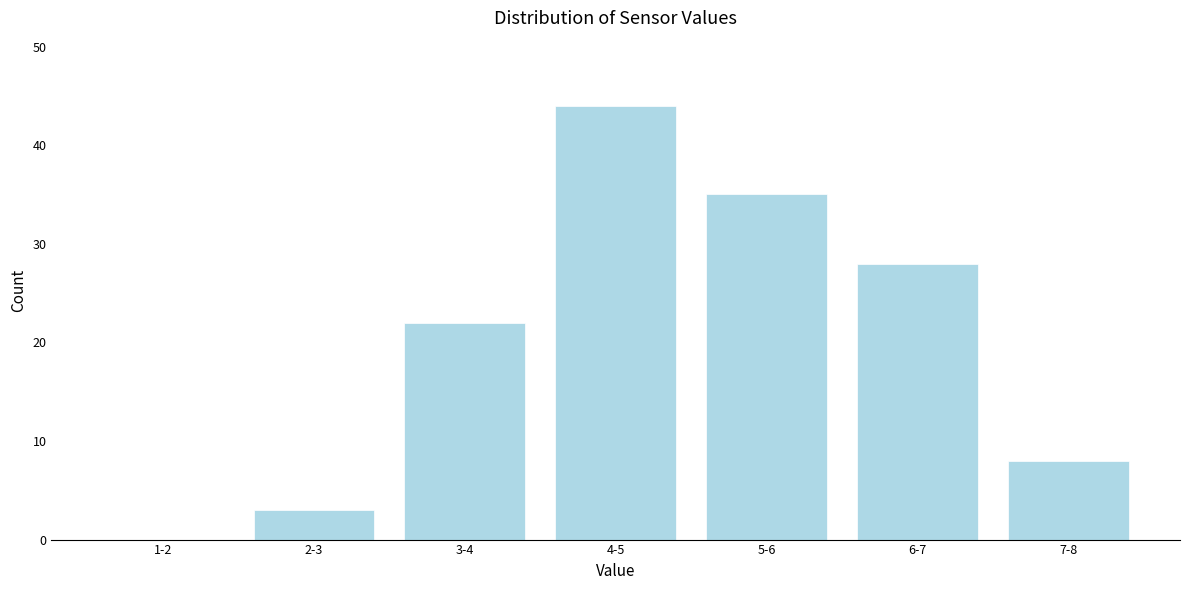

Reading left to right, extract all data points from this chart.

1-2=0	2-3=3	3-4=22	4-5=44	5-6=35	6-7=28	7-8=8